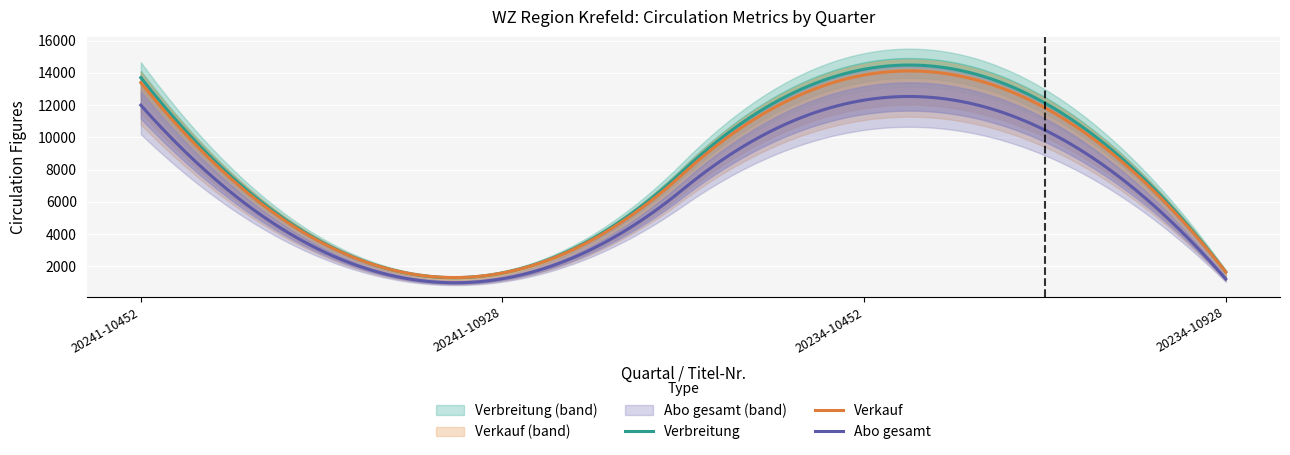

At which category is the sum across all series the highest?

20234-10452